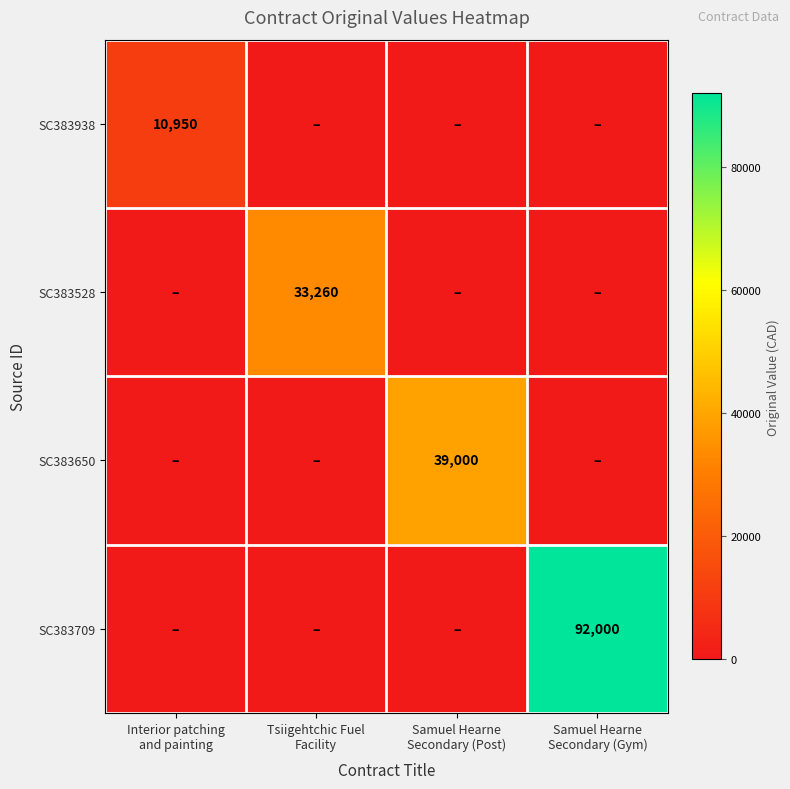

How many values in SC383528 are above zero?

1